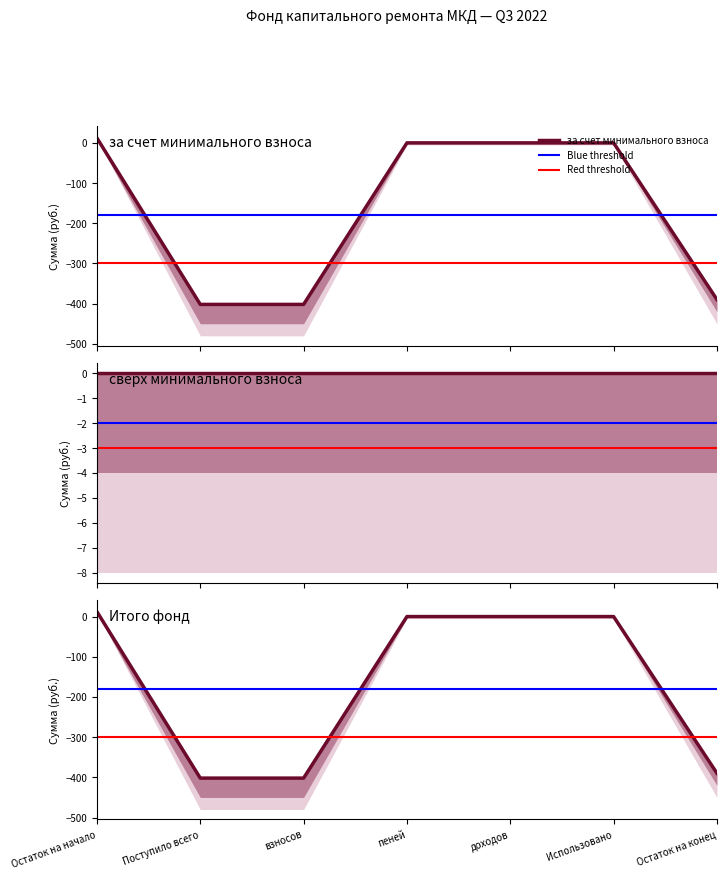

Which series has the largest range (max minus min)?

за счет минимального взноса